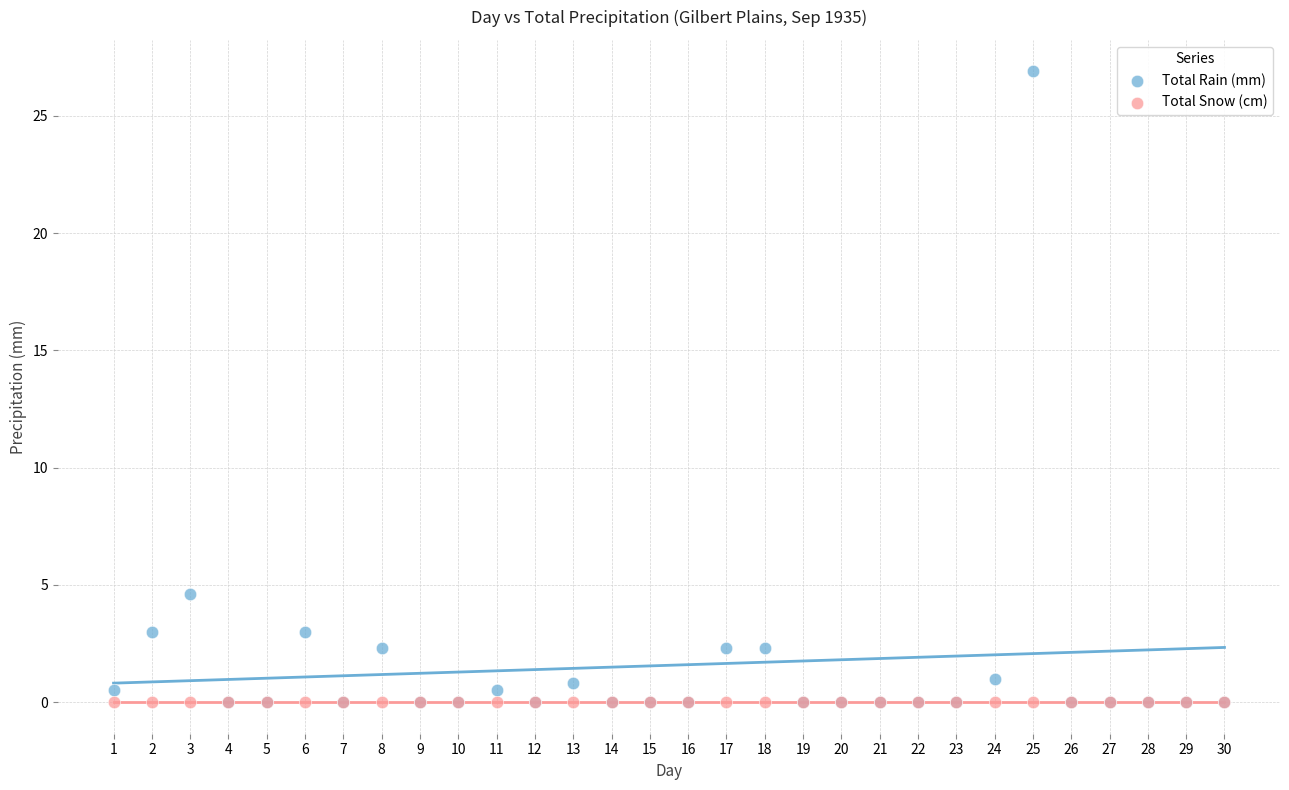

Across all series, what Y value is closest to 13?

4.6